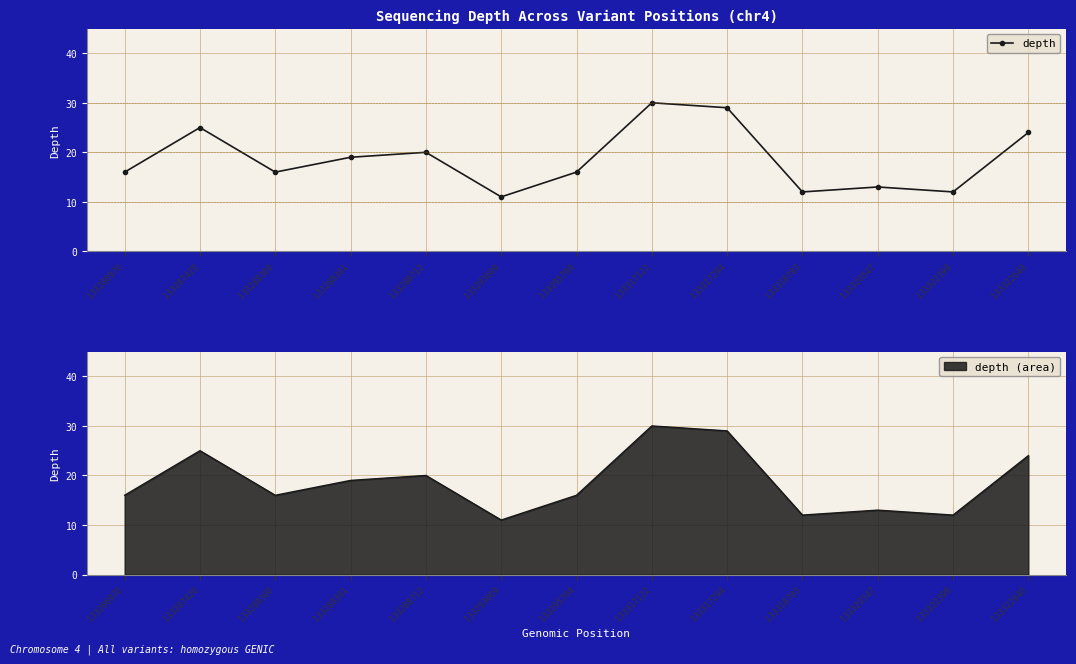

Is it true that the value at 133322640 is 24?

True